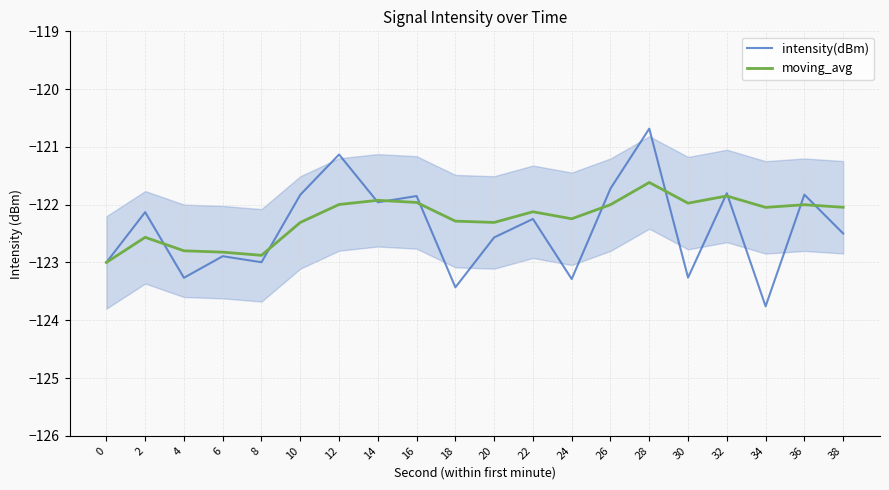

At how many categories does at least one series exceed -123?

20